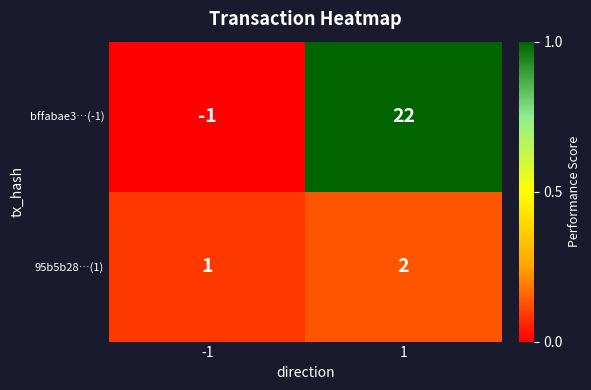

The value of 95b5b28…(1) at -1 is 1. True or false?

True